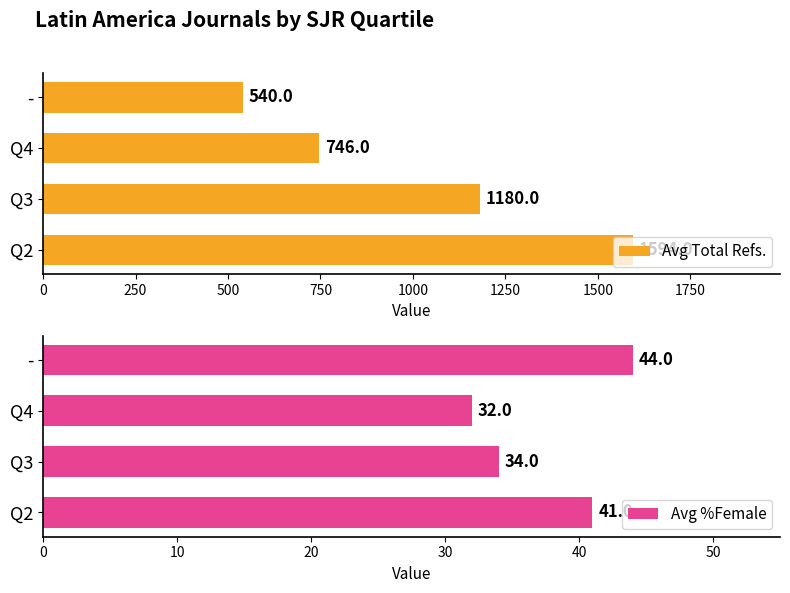

How many values in the Avg Total Refs. series are below 1180?

2